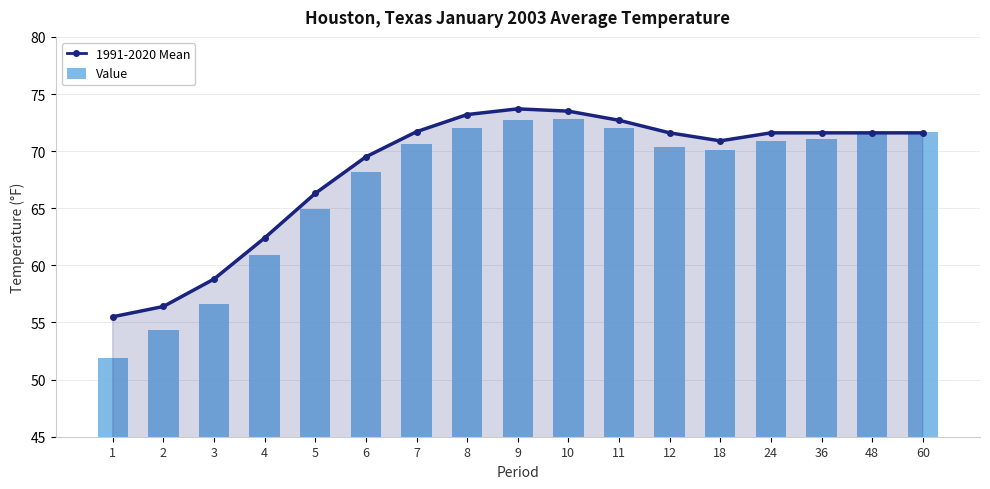

How many data points in 1991-2020 Mean are less than 71?

7